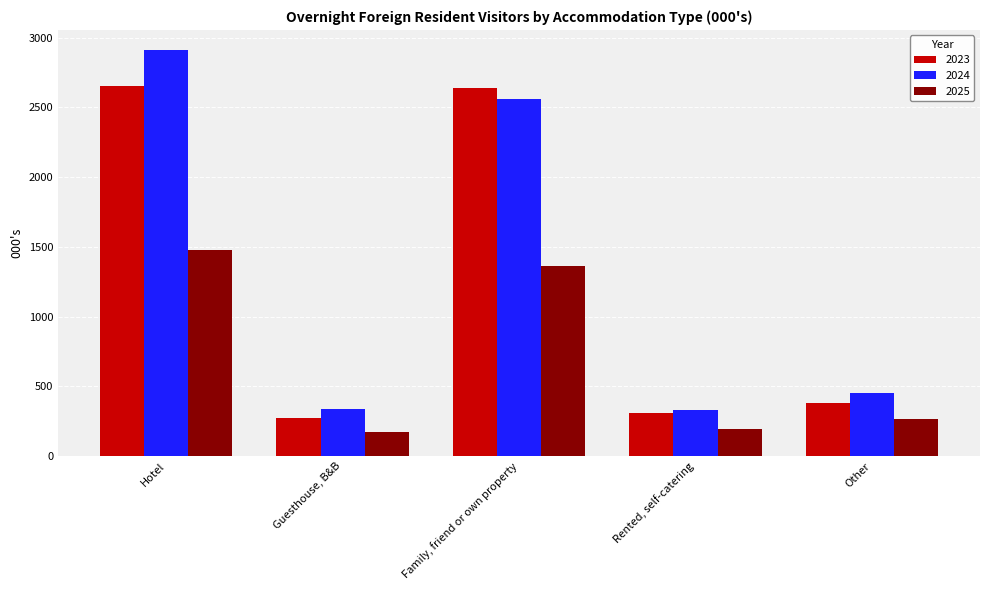

How many bars are there in total?

15